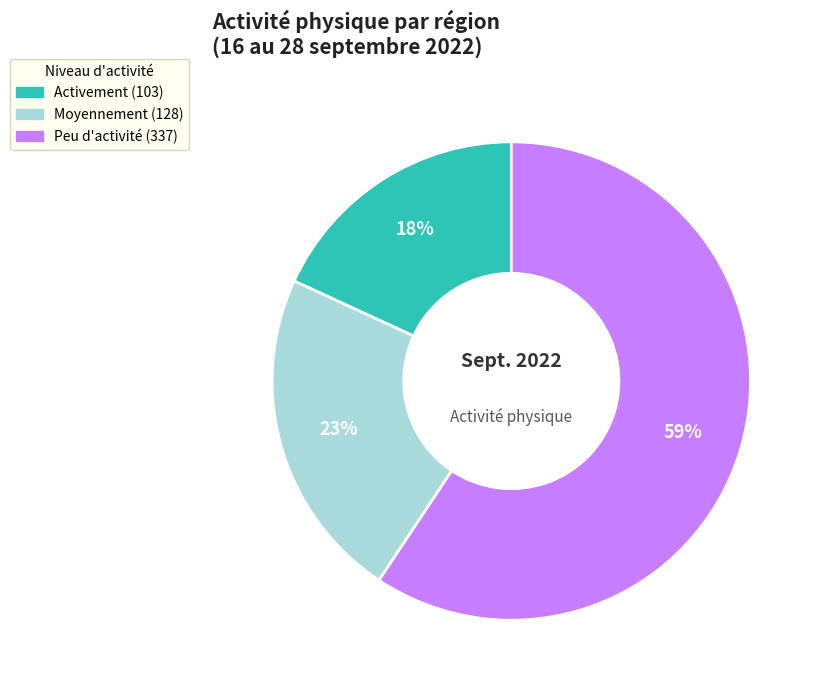

Is there a majority slice in this chart?

Yes